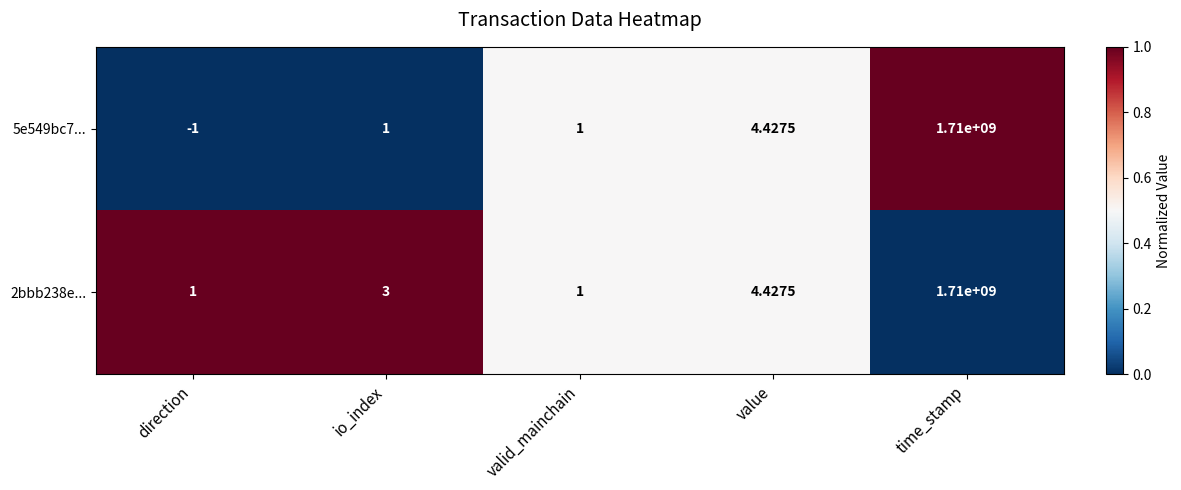

How many negative values does the 5e549bc7... series have?

1